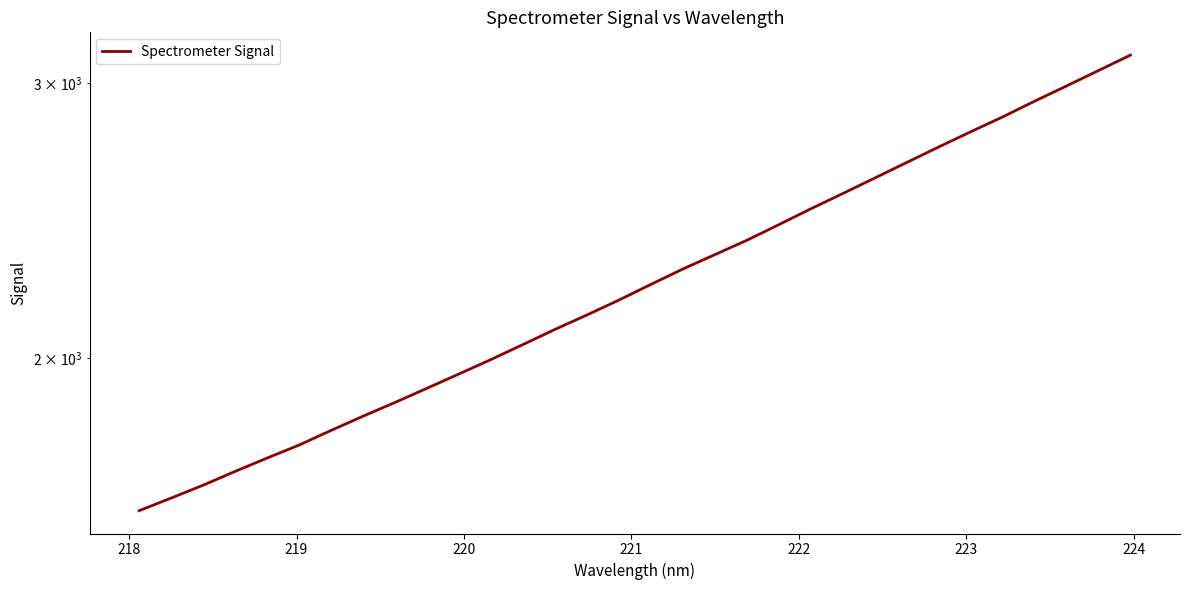

What is the greatest value displayed?

3126.4